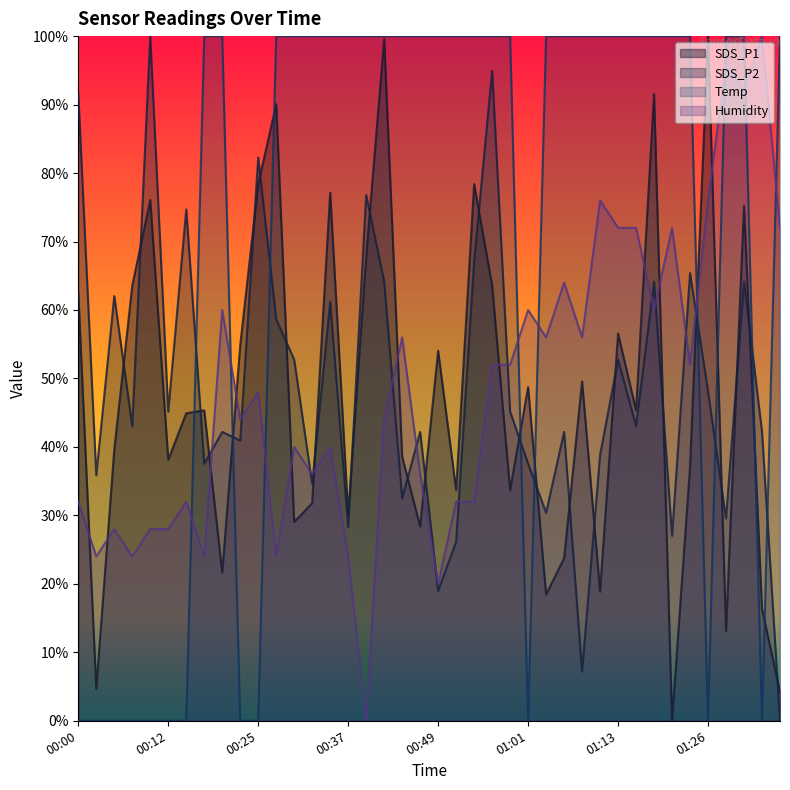

At which label is SDS_P2 closest to 50?

01:26